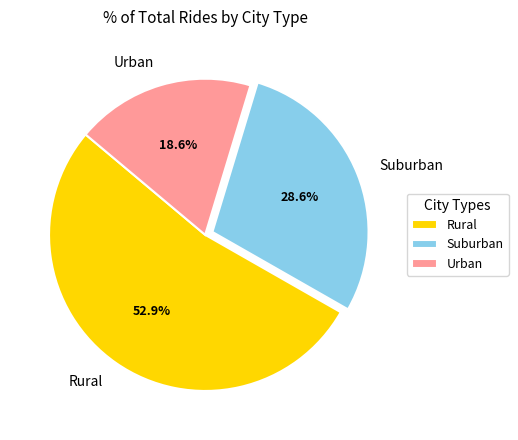

Which category has the smallest portion of the pie?

Urban